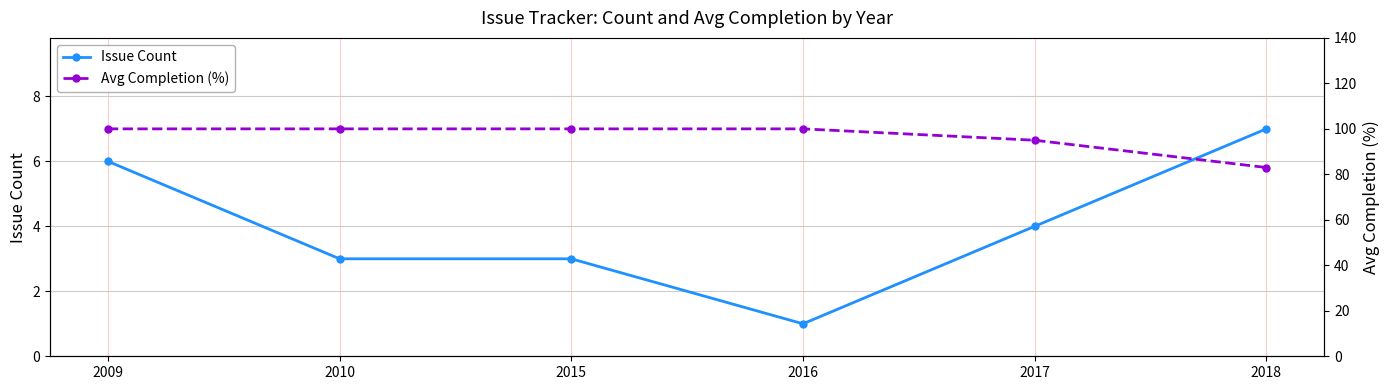

At how many categories does at least one series exceed 19?

6